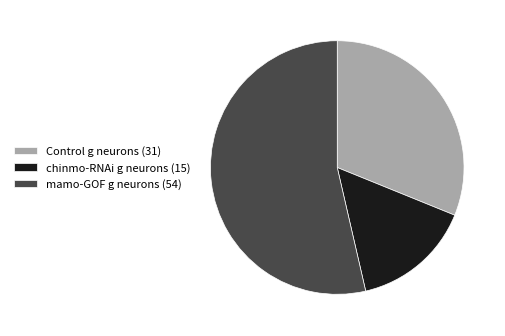

Rank the categories by value from highest to lowest.

mamo-GOF g neurons, Control g neurons, chinmo-RNAi g neurons